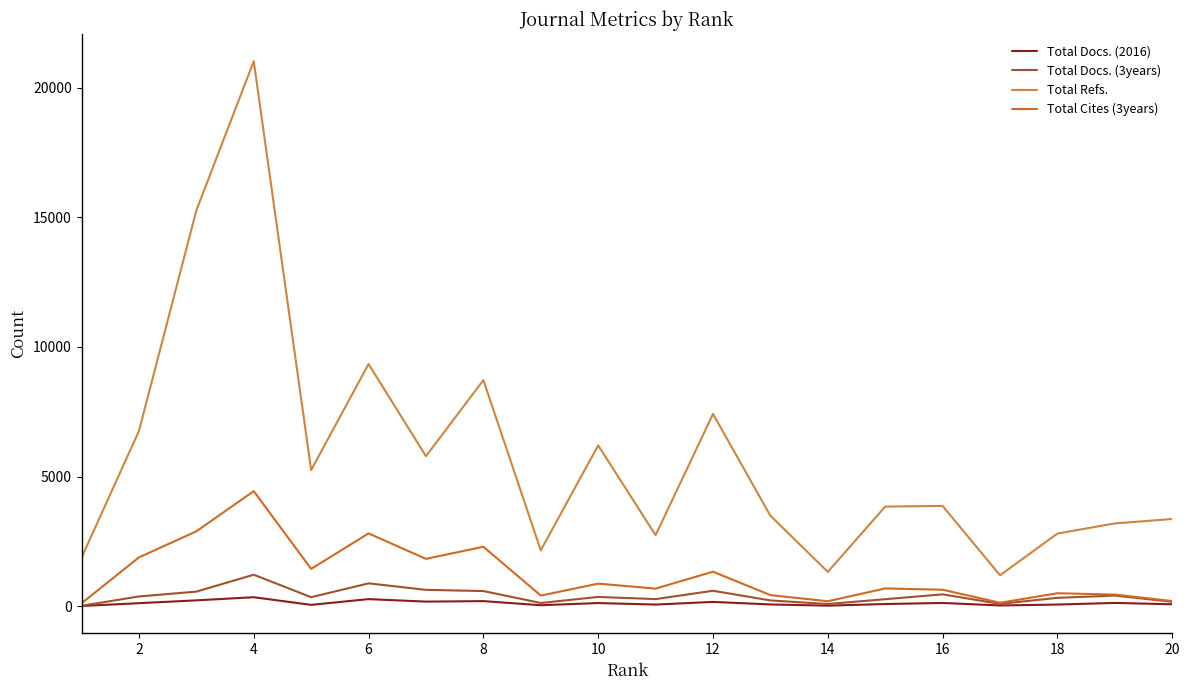

Which series has the largest range (max minus min)?

Total Refs.